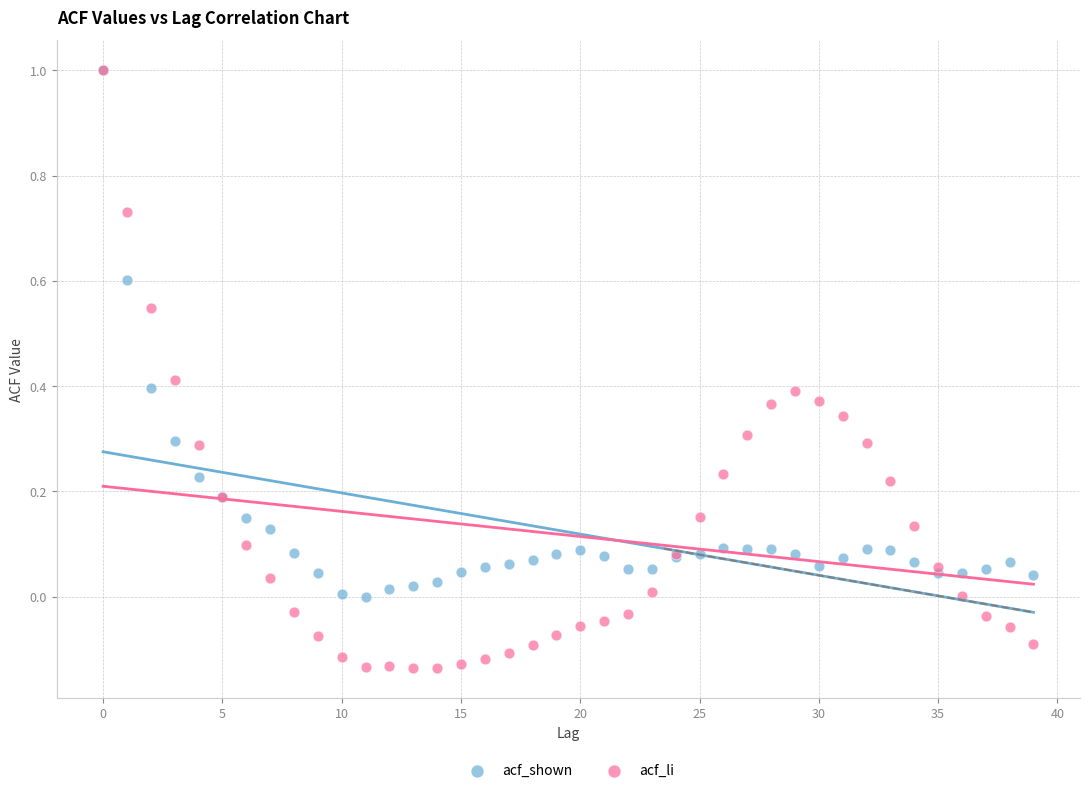

Which series reaches the minimum Y coordinate?

acf_li